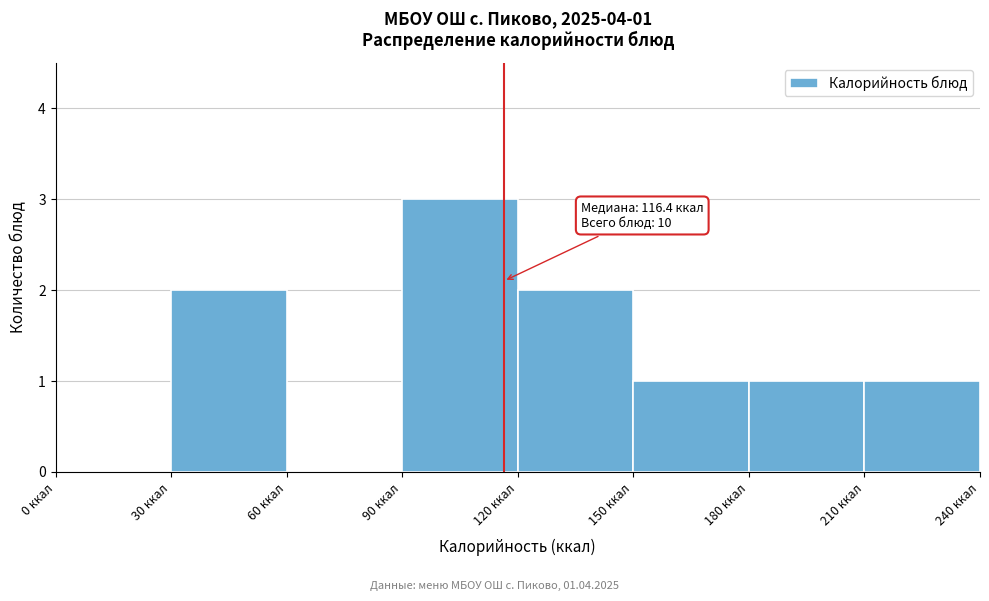

Which range on the x-axis has the tallest bar?

90 to 120